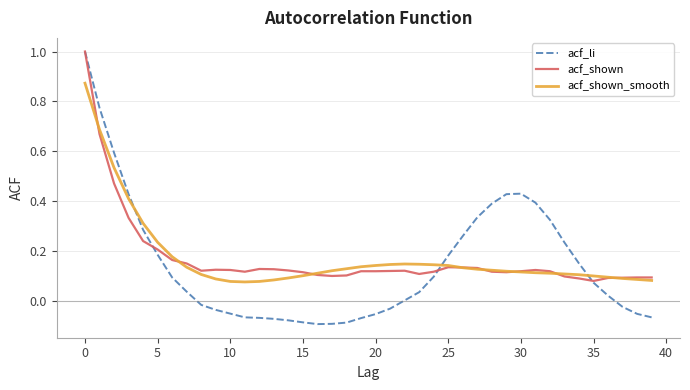

Which series has the largest range (max minus min)?

acf_li